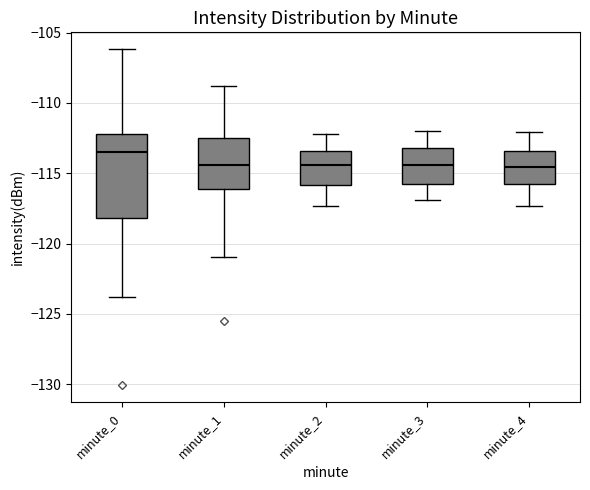

Reading left to right, transcribe this box plot: for each box, give where its median line is, the range the box spans, and where its two whiskers end, as read against the y-axis. The values are not printed on the chart, so give them approximately, as read against the axis.

minute_0: median -113.5, box -118.0 to -112.0, whiskers -124.0 to -106.0
minute_1: median -114.5, box -116.0 to -112.5, whiskers -121.0 to -109.0
minute_2: median -114.5, box -116.0 to -113.5, whiskers -117.5 to -112.0
minute_3: median -114.5, box -116.0 to -113.0, whiskers -117.0 to -112.0
minute_4: median -114.5, box -116.0 to -113.5, whiskers -117.5 to -112.0